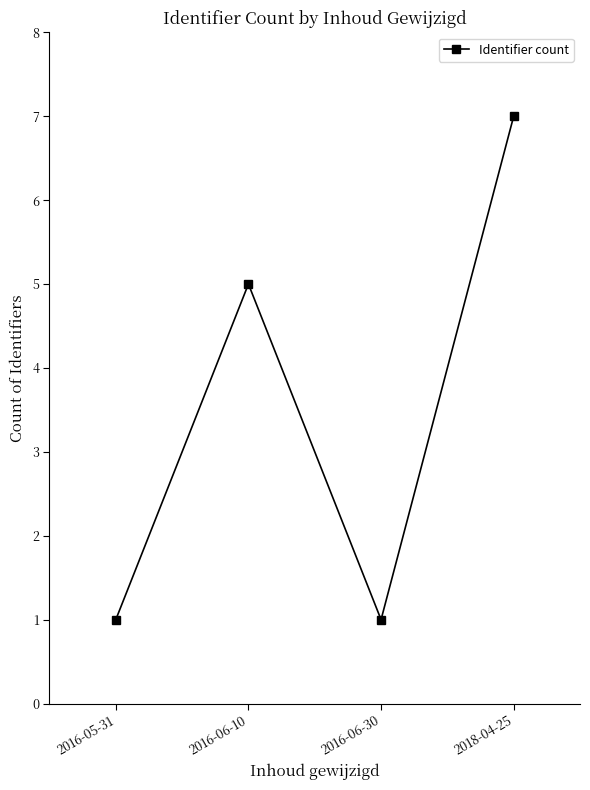

At which category does the chart reach its peak across all series?

2018-04-25